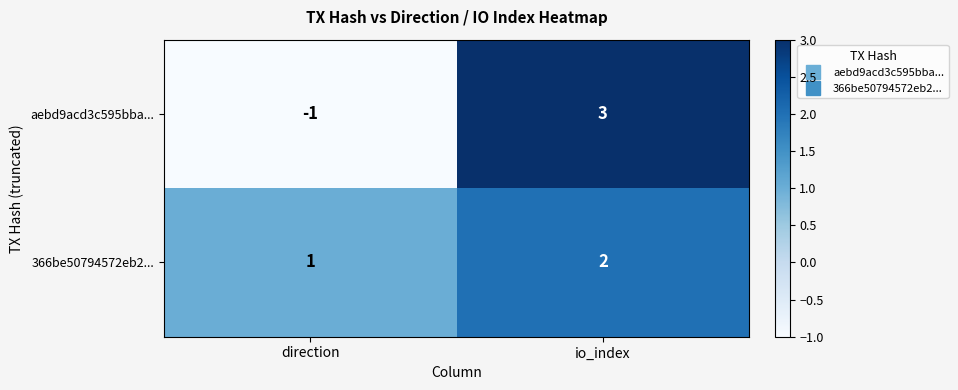

Where is aebd9acd3c595bba... nearest to the value 1?

direction